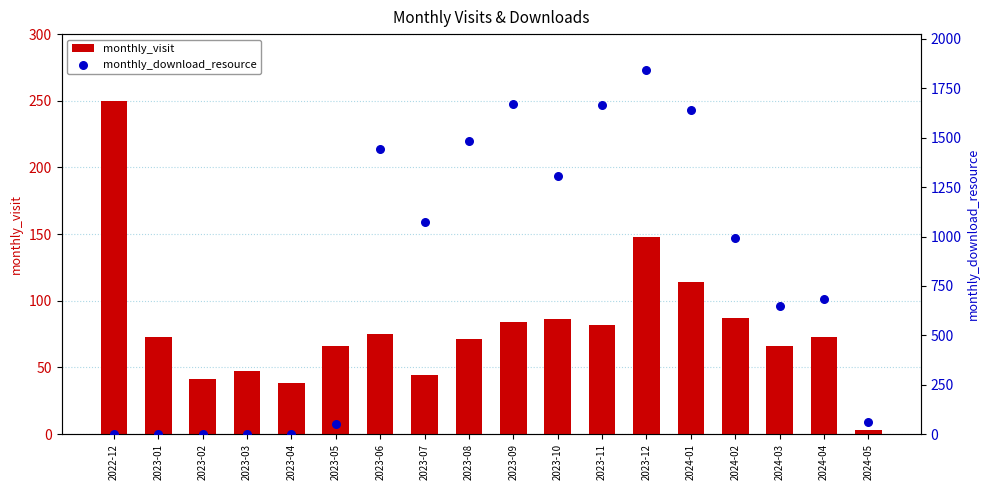

Which series contains the highest Y value?

monthly_download_resource